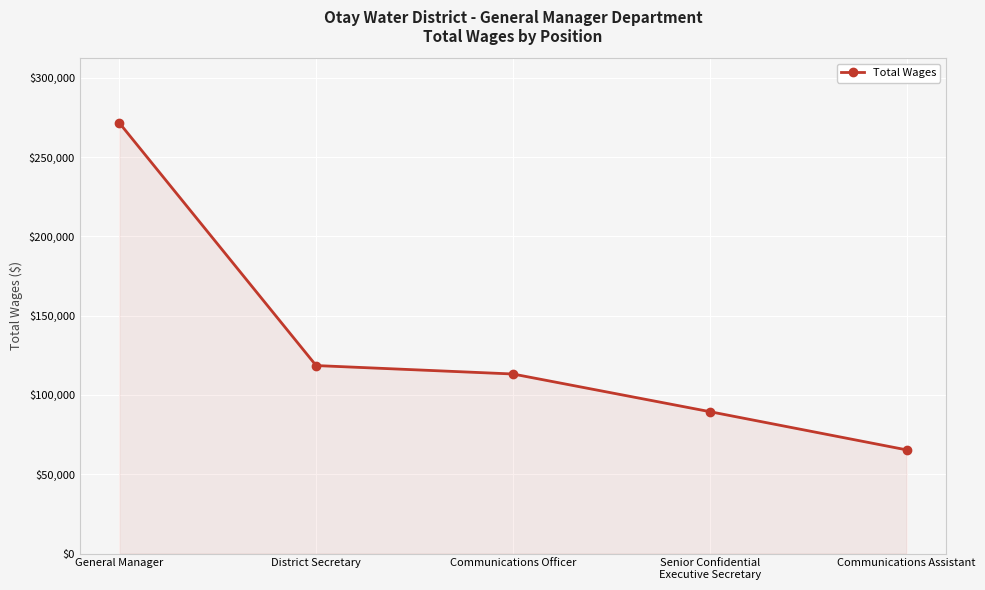

What is the sum of all values?

658002